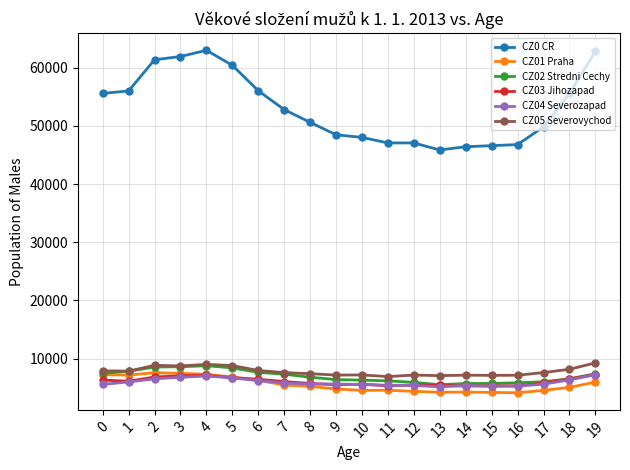

True or false: CZ0 CR and CZ01 Praha intersect in this chart.

False